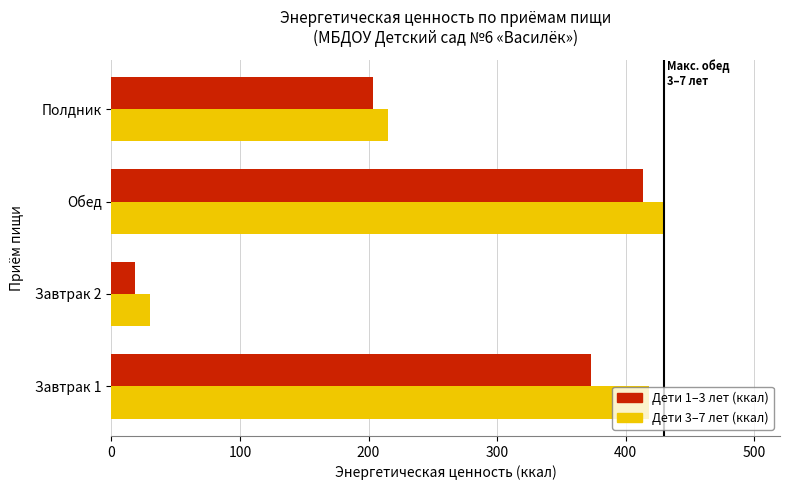

Read the Дети 3–7 лет (ккал) value at Обед.

429.2